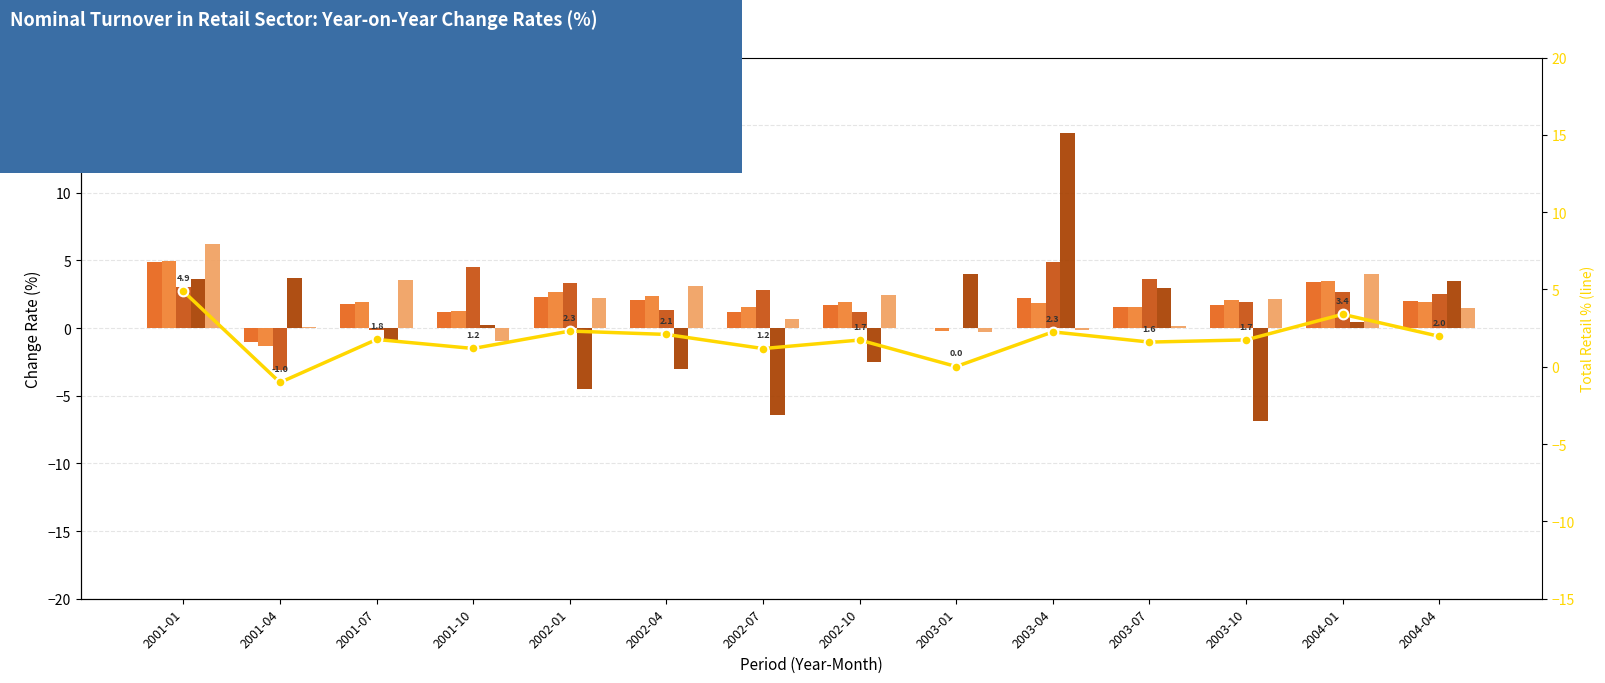

What position from the left is 2002-07?

7